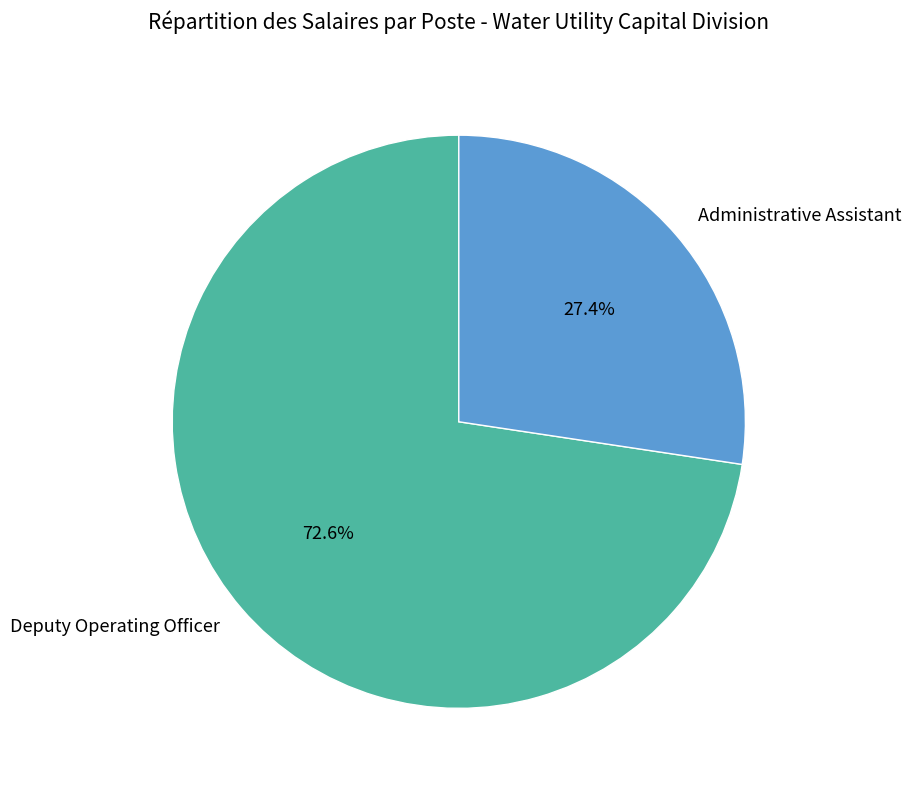

Which slice is the largest?

Deputy Operating Officer